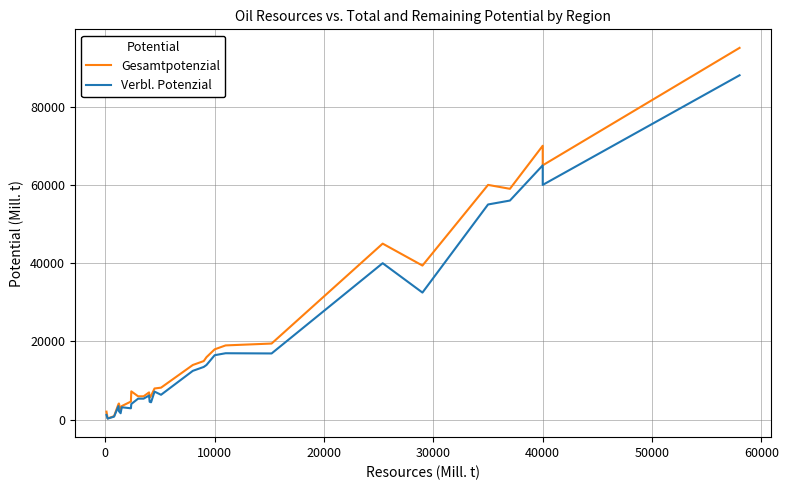

What is the maximum value shown in the chart?

95000